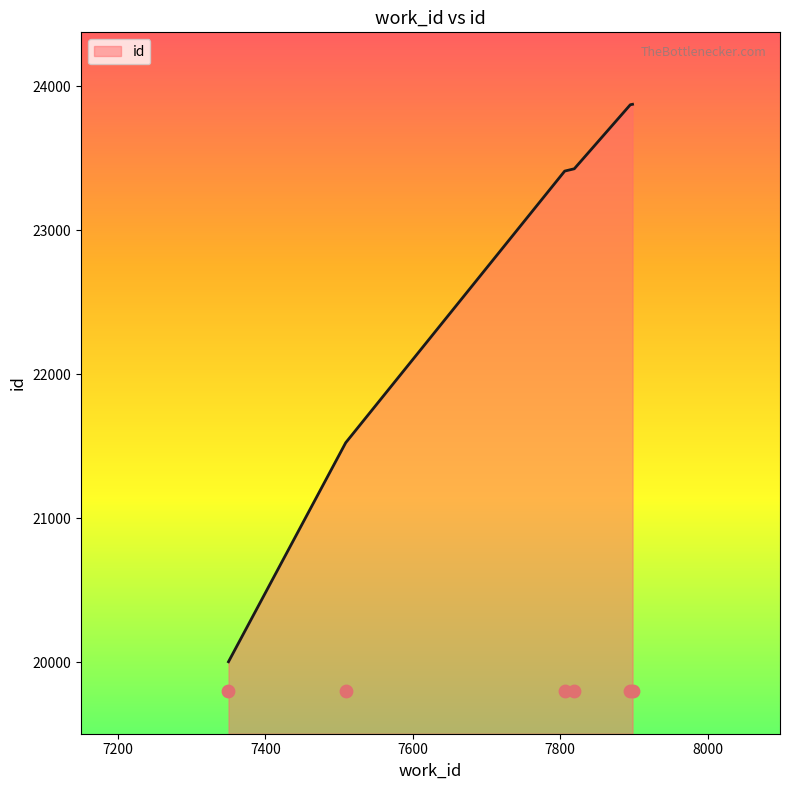

Between 7898 and 7806, which is larger?

7898